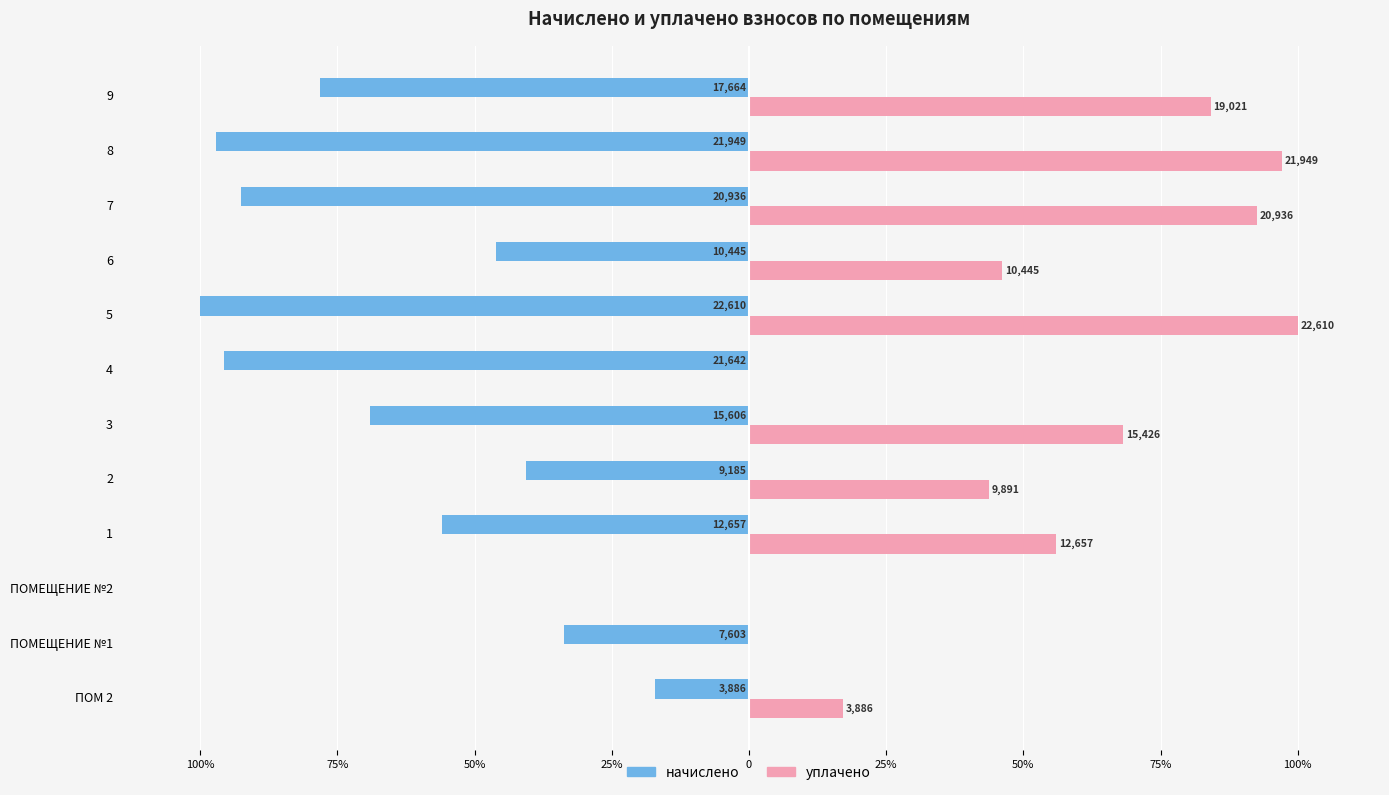

What are all the series names shown in the legend?

начислено, уплачено